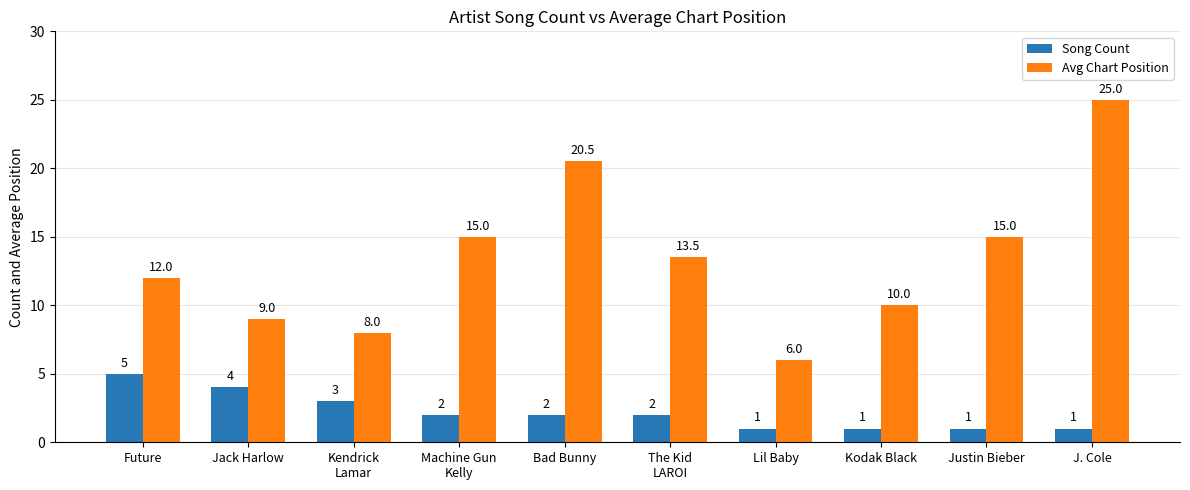

What are all the series names shown in the legend?

Song Count, Avg Chart Position